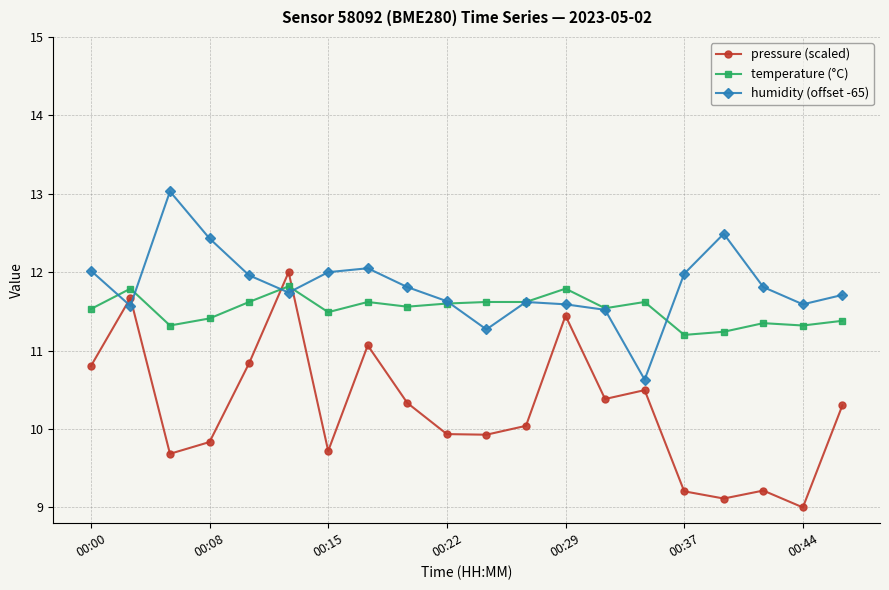

True or false: humidity (offset -65) has more than 2 interior local peaks.

True